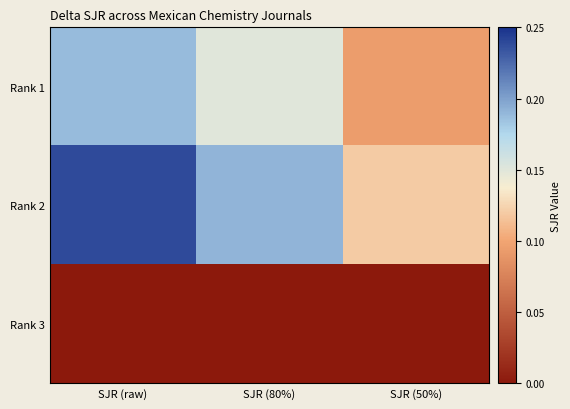

What is the difference between the highest and lowest values at SJR (80%)?

0.2